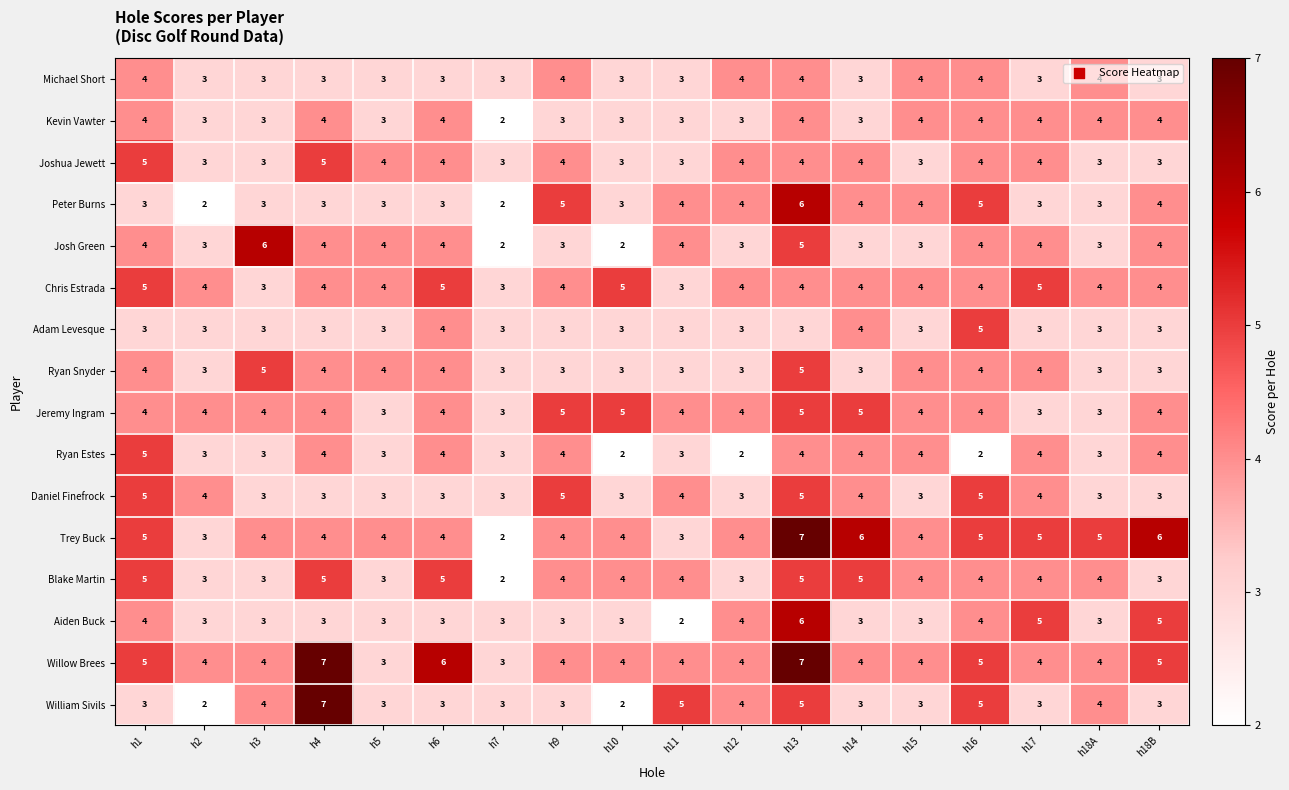

The Daniel Finefrock series shows 2 at h10. True or false?

False